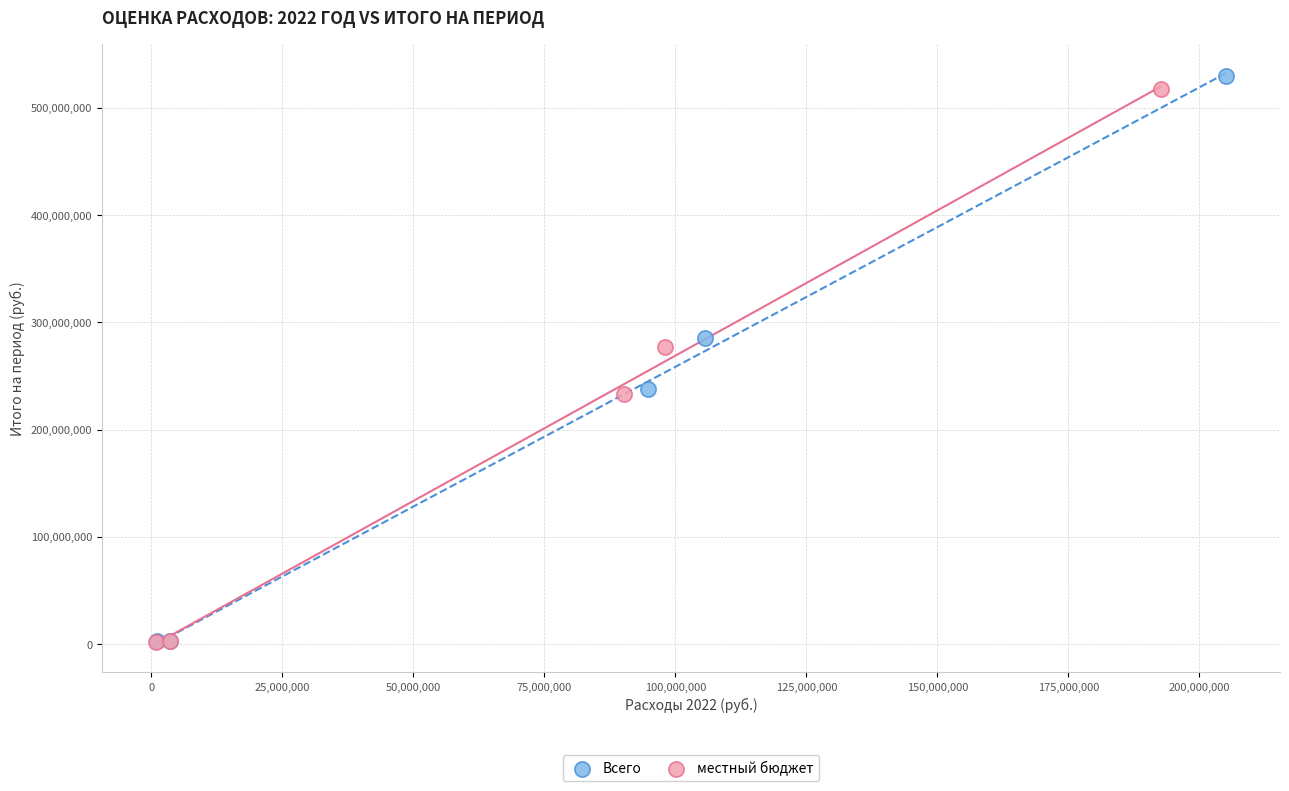

Which series has the largest Y range (max minus min)?

Всего